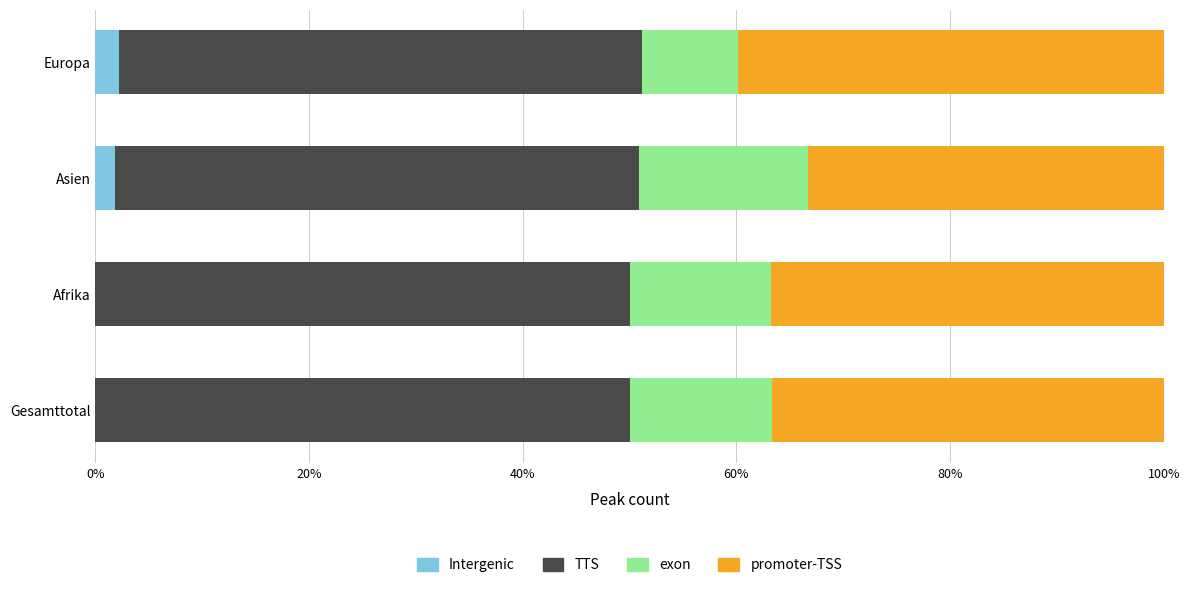

The value of Intergenic at Afrika is 0.0. True or false?

True